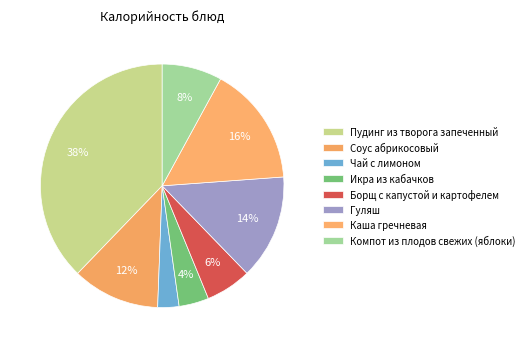

True or false: Борщ с капустой и картофелем accounts for 6% of the total.

True